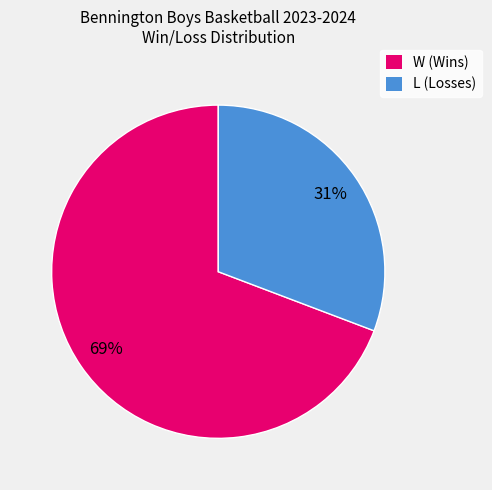

Do W (Wins) and L (Losses) together represent more than half of the pie?

Yes